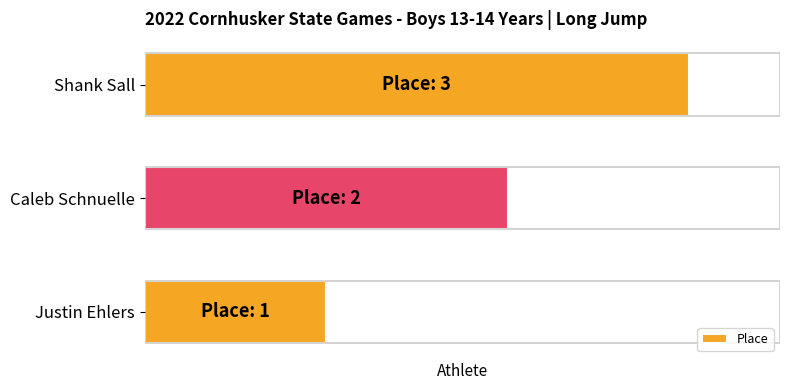

Count the number of values greater than 2.

1